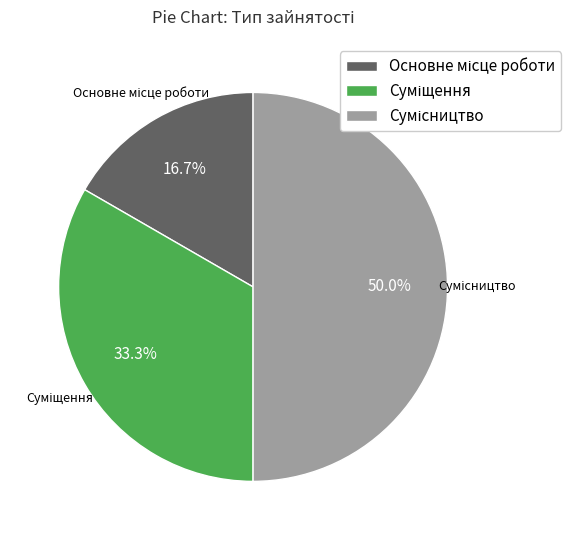

How many segments does this pie chart have?

3